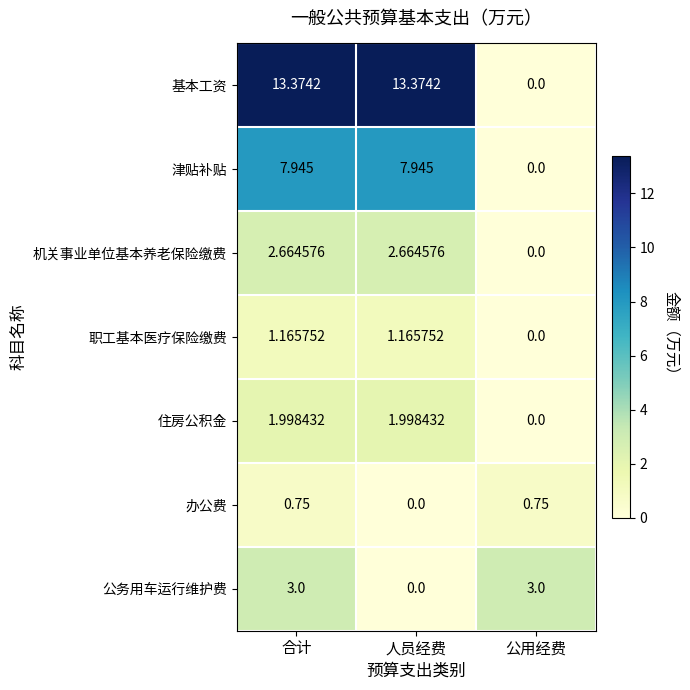

At which category is the sum across all series the highest?

合计